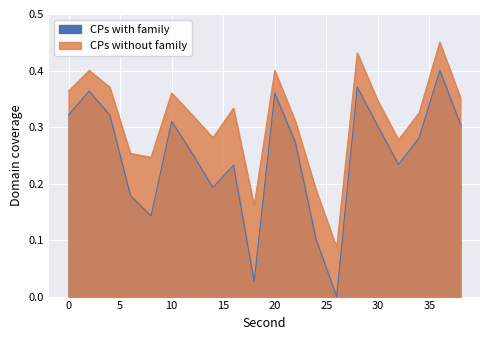

Which series has the largest total across all categories?

CPs without family